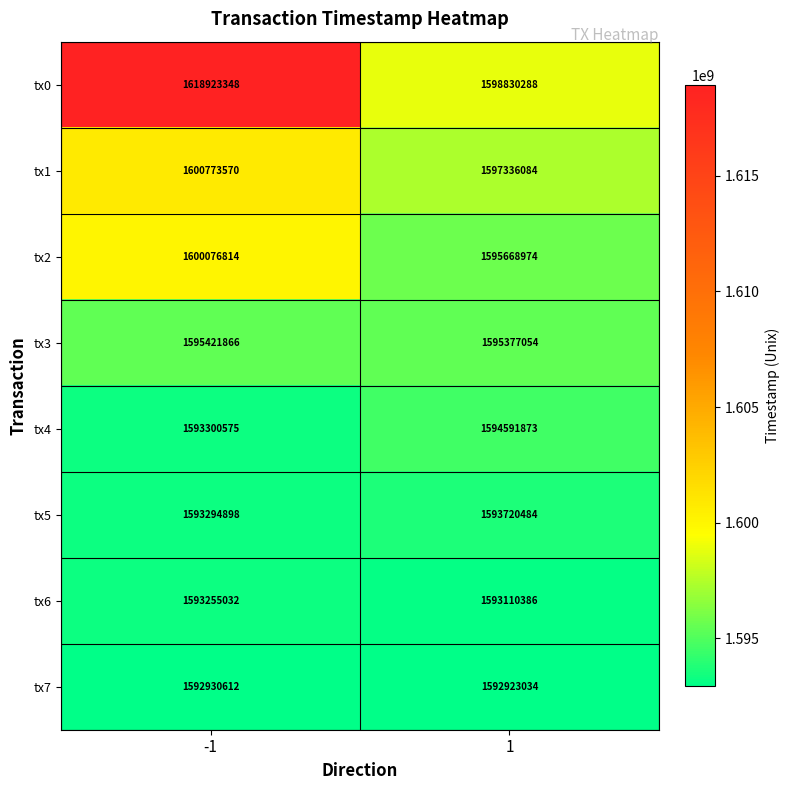

Read the tx6 value at -1, to the nearest 10.

1593255030